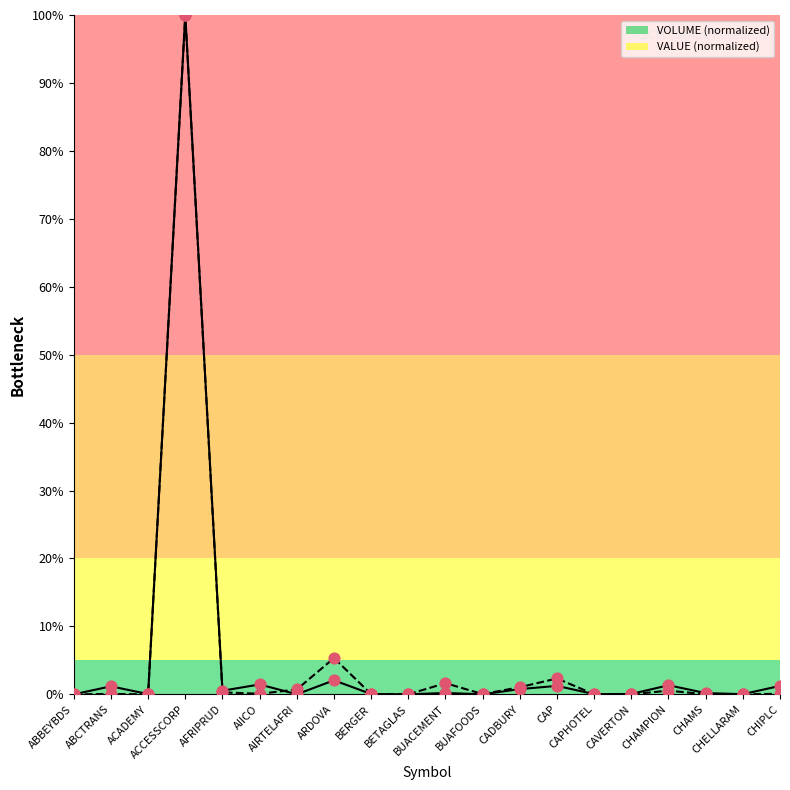

What is the greatest value displayed?

100.0